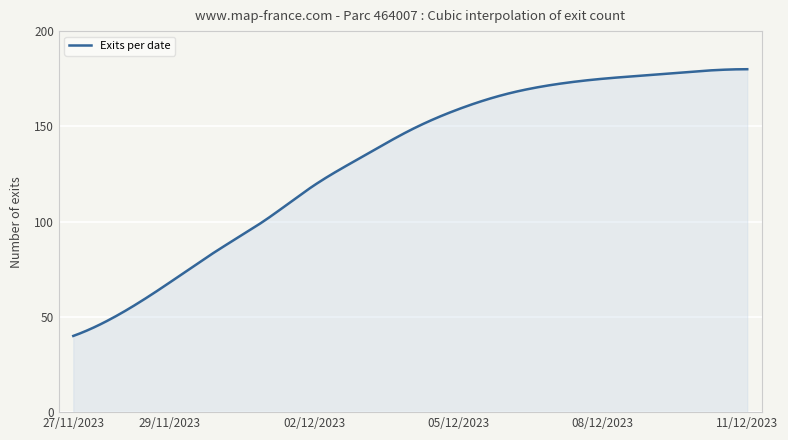

What is the maximum value shown in the chart?

180.0